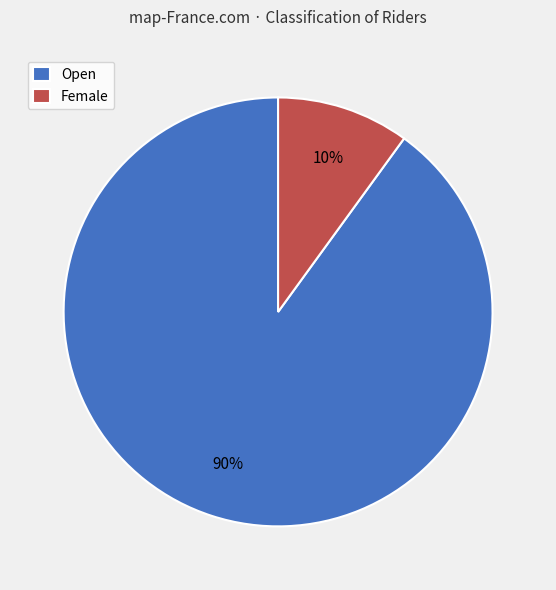

What is the smallest slice in the pie chart?

Female